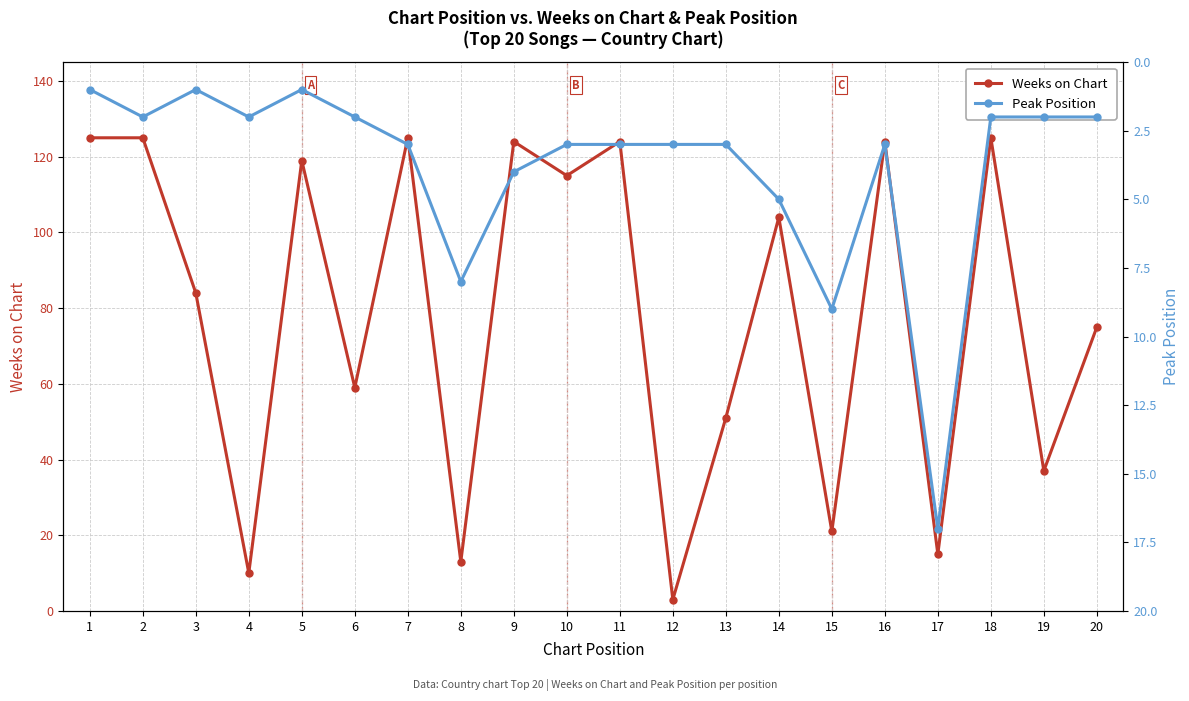

What is the approximate value of Weeks on Chart at 4, to the nearest 5?

10